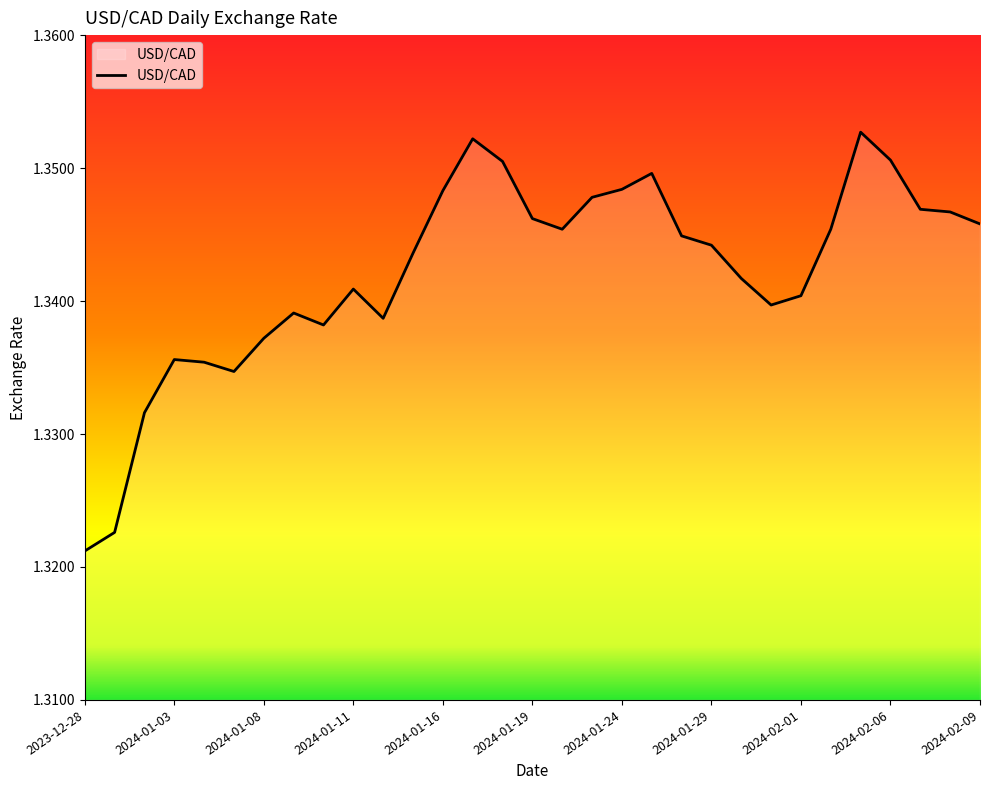

At which category does the chart reach its minimum across all series?

2023-12-28